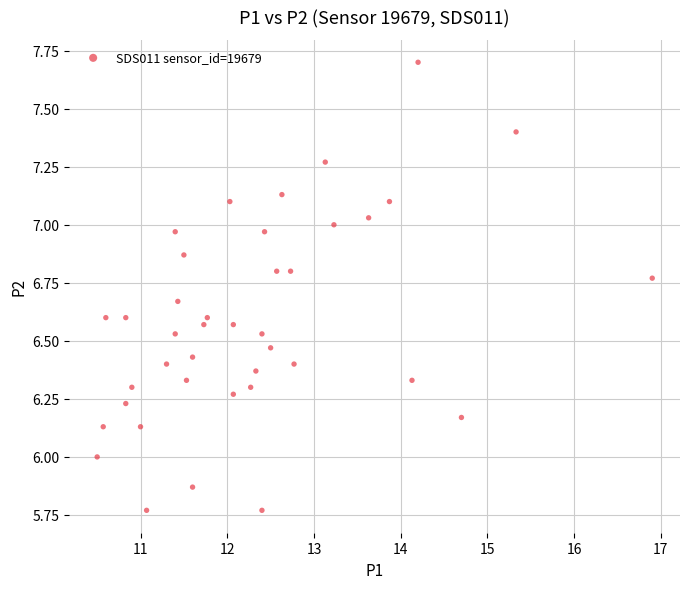

What is the range of Y values (max minus min)?

1.9